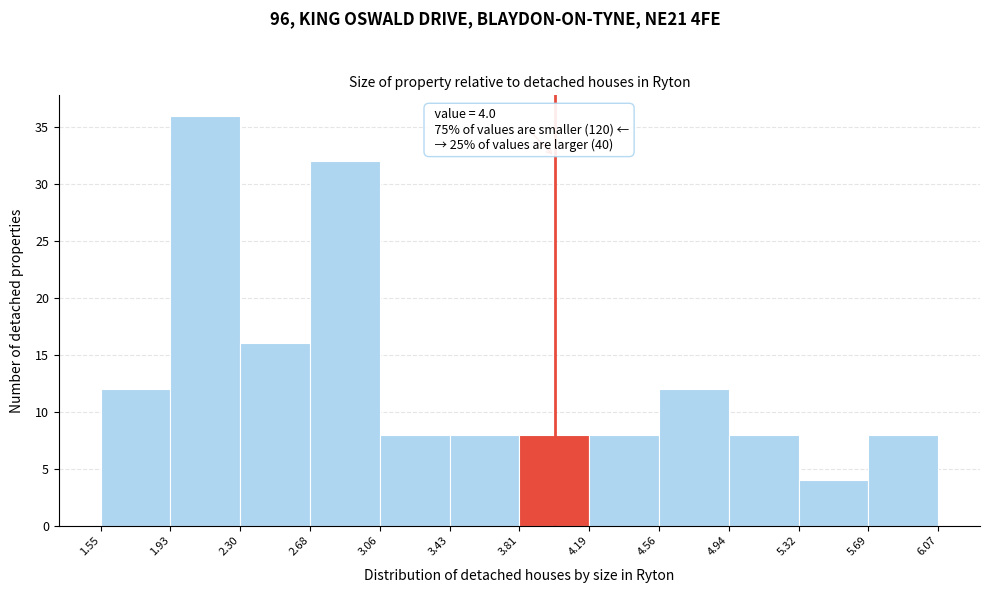

Which range on the x-axis has the tallest bar?

1.93 to 2.30